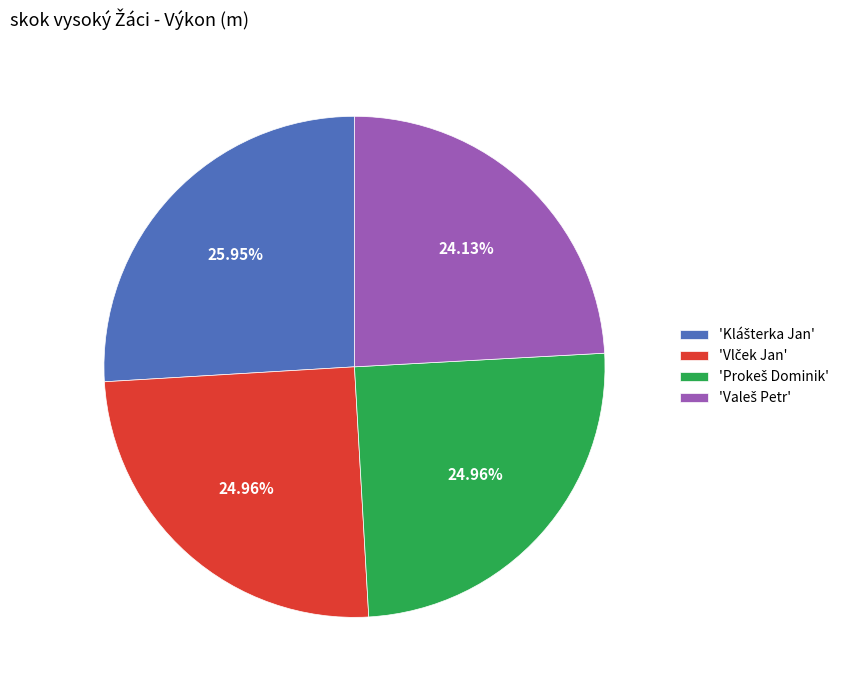

Does any single category account for the majority?

No